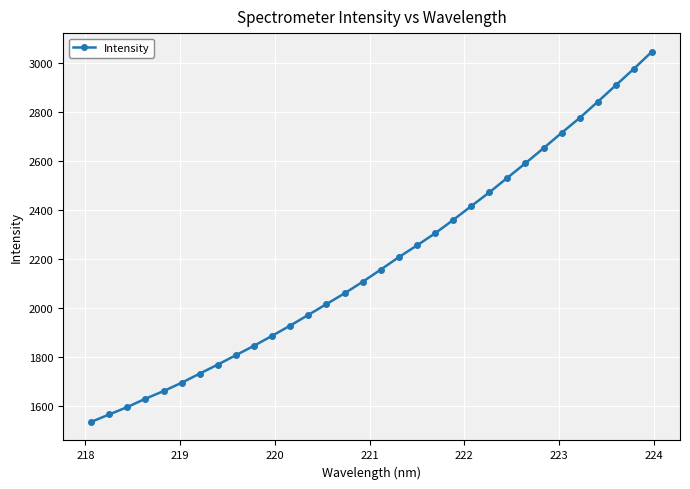

True or false: the data has more than 2 interior local peaks.

False